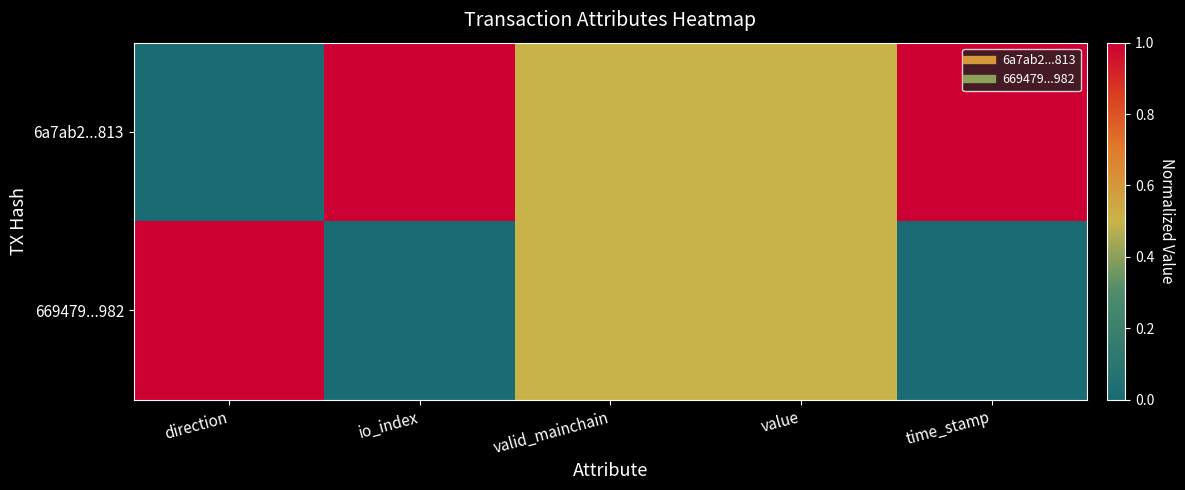

Which series changed the most between io_index and time_stamp?

6a7ab2...813